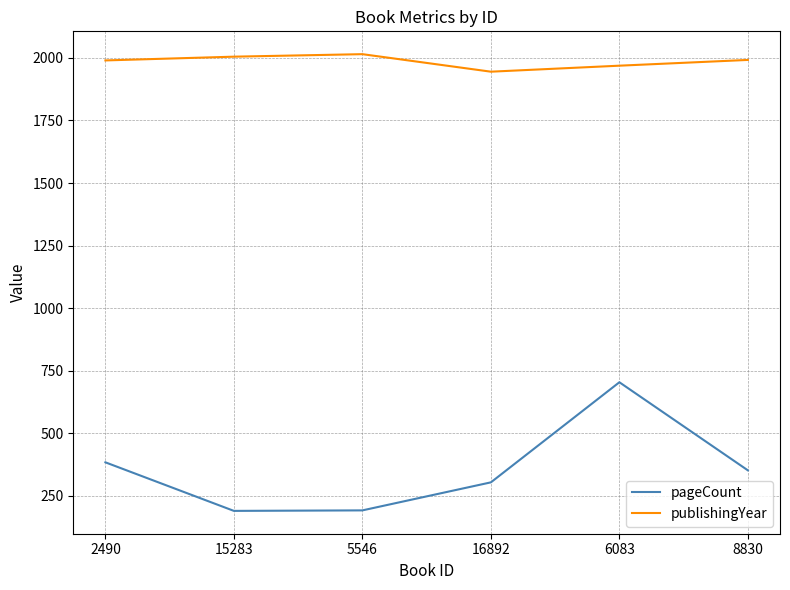

Is the value of pageCount at 15283 greater than the value of publishingYear at 5546?

No